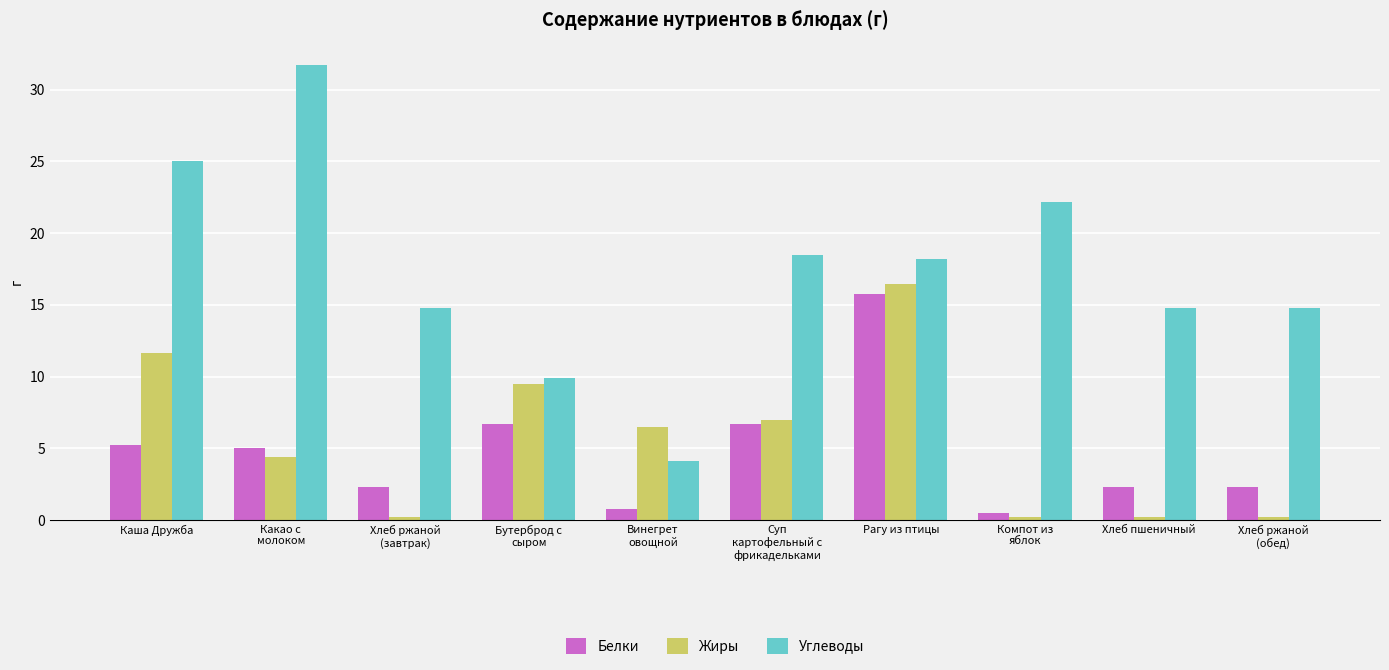

What is the difference between the maximum and minimum values in the Белки series?

15.3